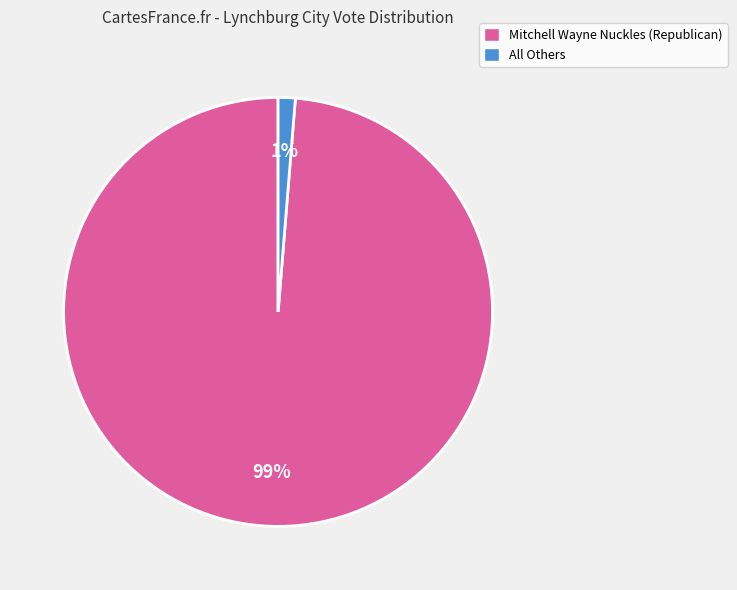

To the nearest percent, what is the average slice percentage?

50%